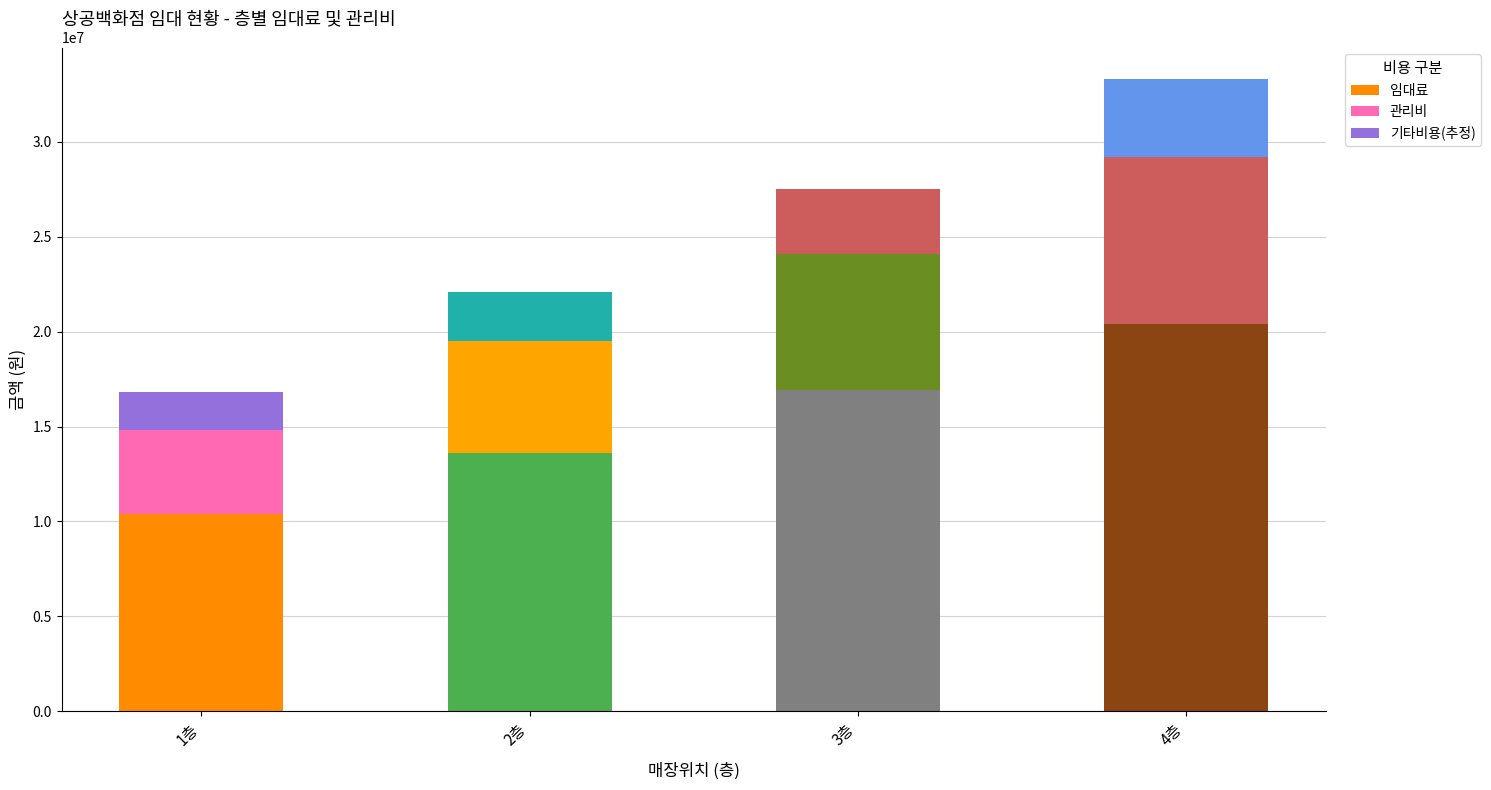

How many bars are there in total?

4